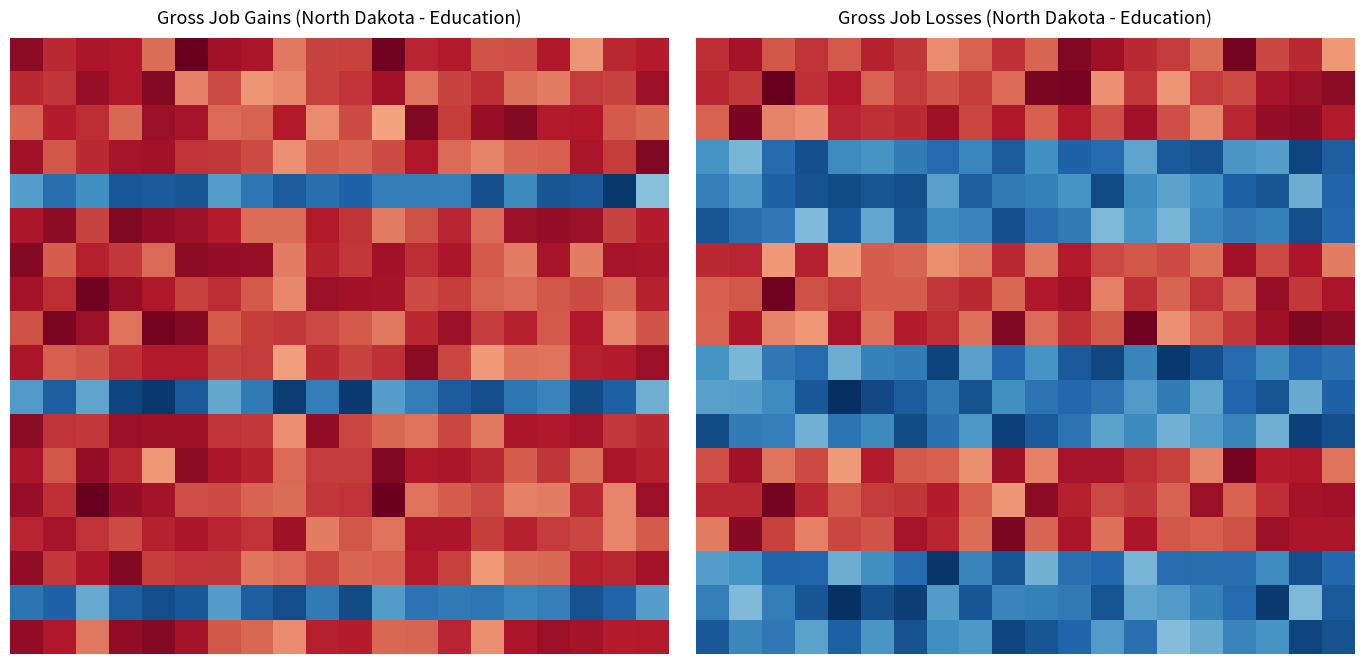

What is the total value across all series at 3?

1689.5